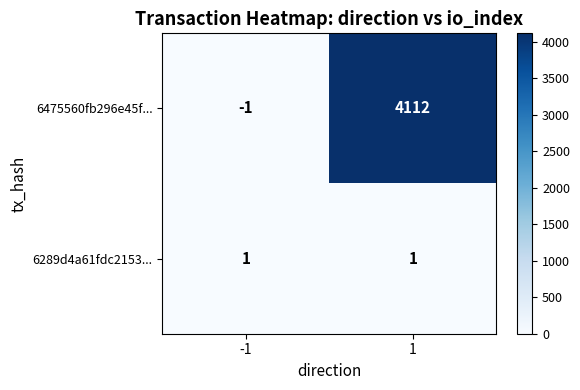

Reading left to right, what are all the values shown in this chart?

6475560fb296e45f...: -1=-1	1=4112
6289d4a61fdc2153...: -1=1	1=1